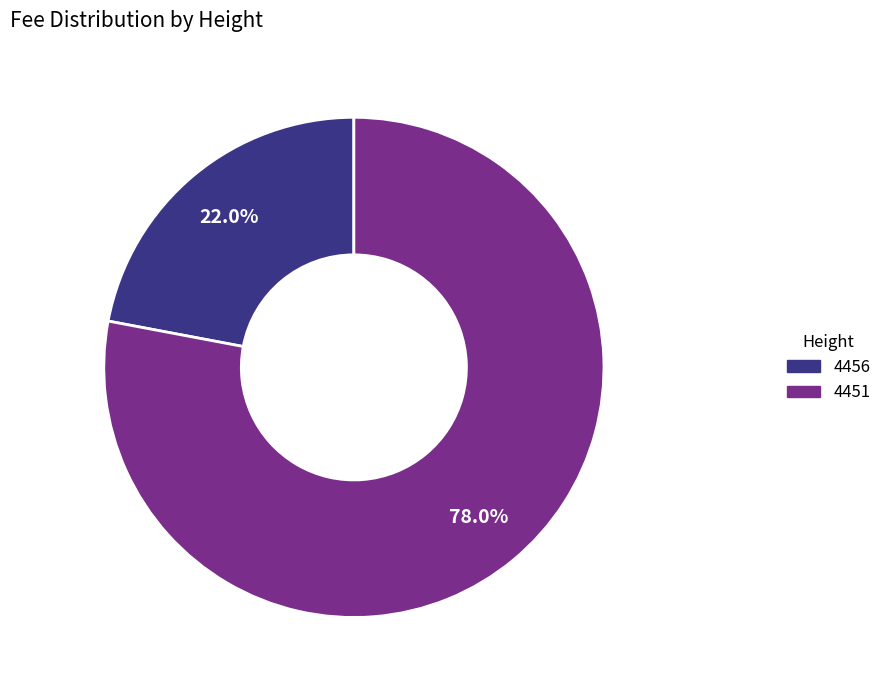

To the nearest percent, what is the average slice percentage?

50%